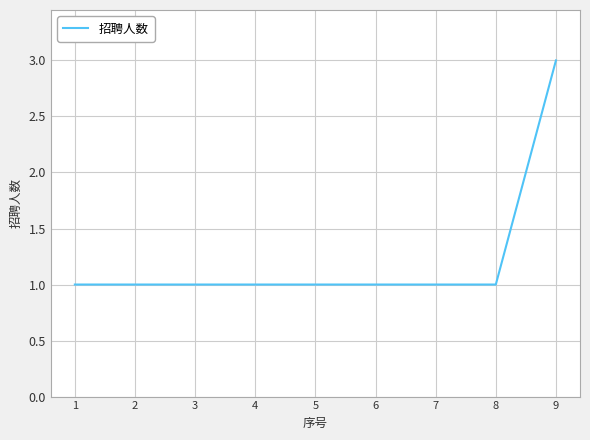

How many series are shown in this chart?

1